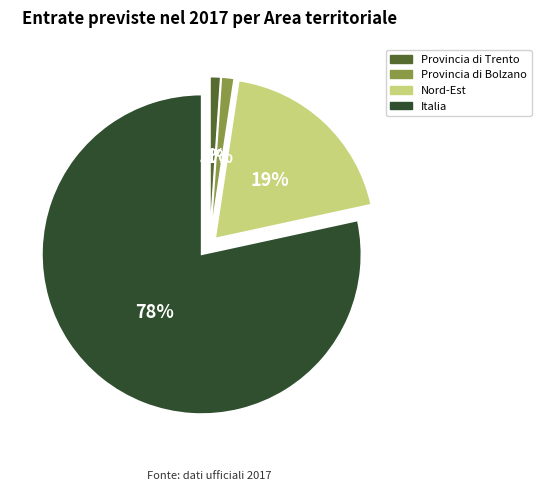

The Italia slice represents 90% of the pie. True or false?

False